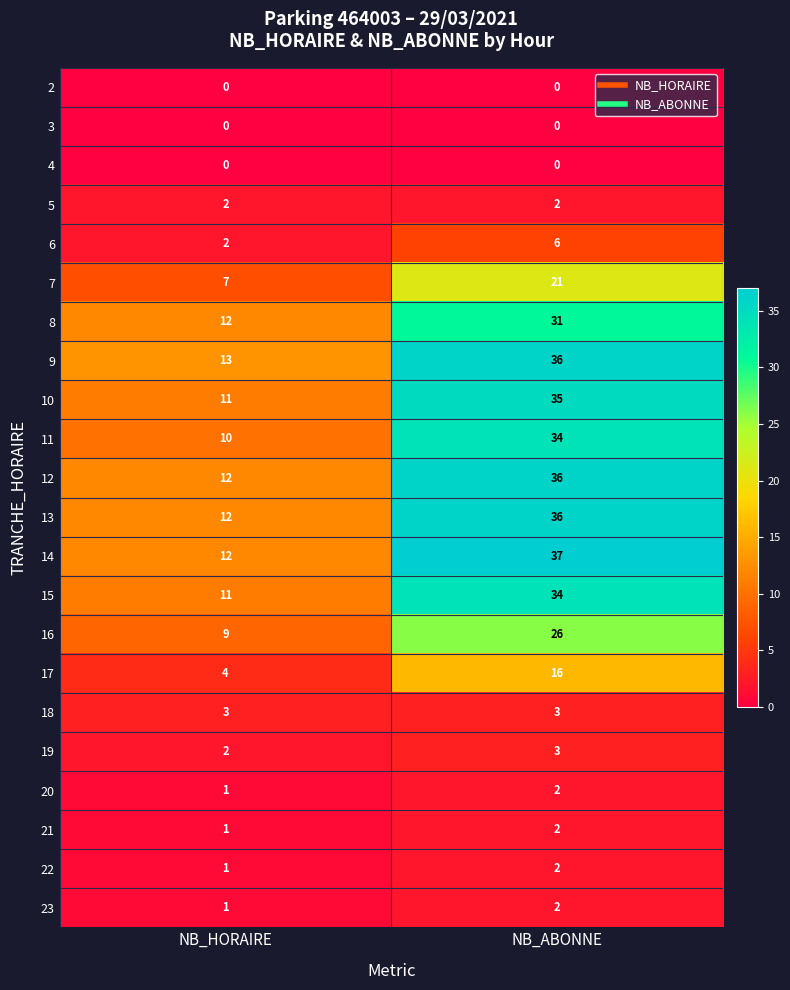

What is the difference between the maximum and minimum values in the 7 series?

14